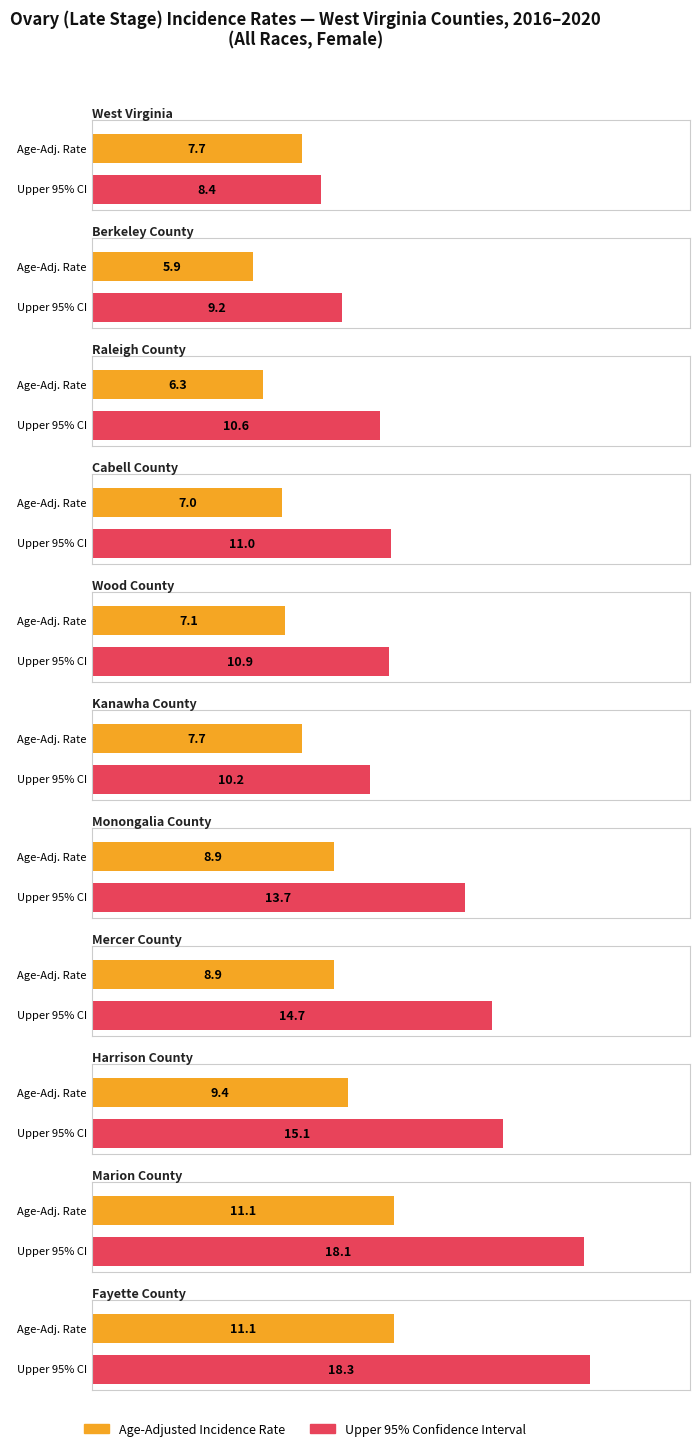

What position from the right is Berkeley County?

10